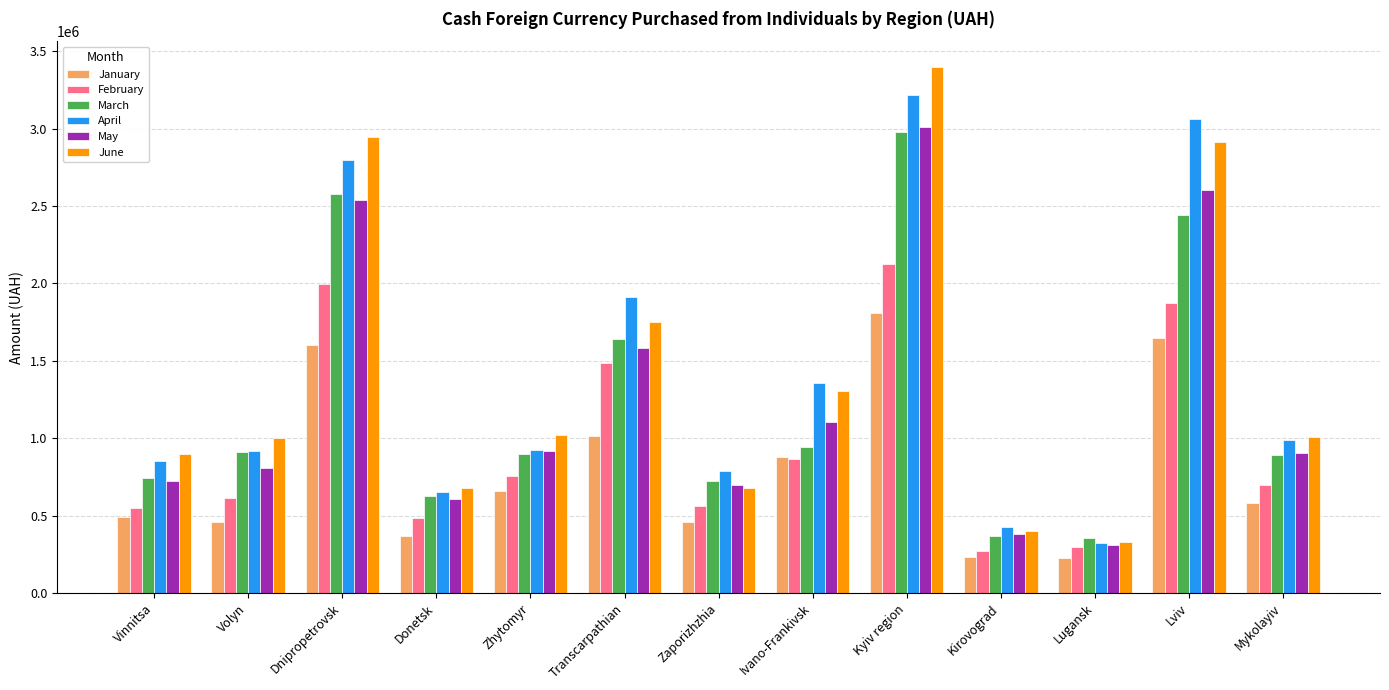

What is the label of the 8th bar from the right?

Transcarpathian